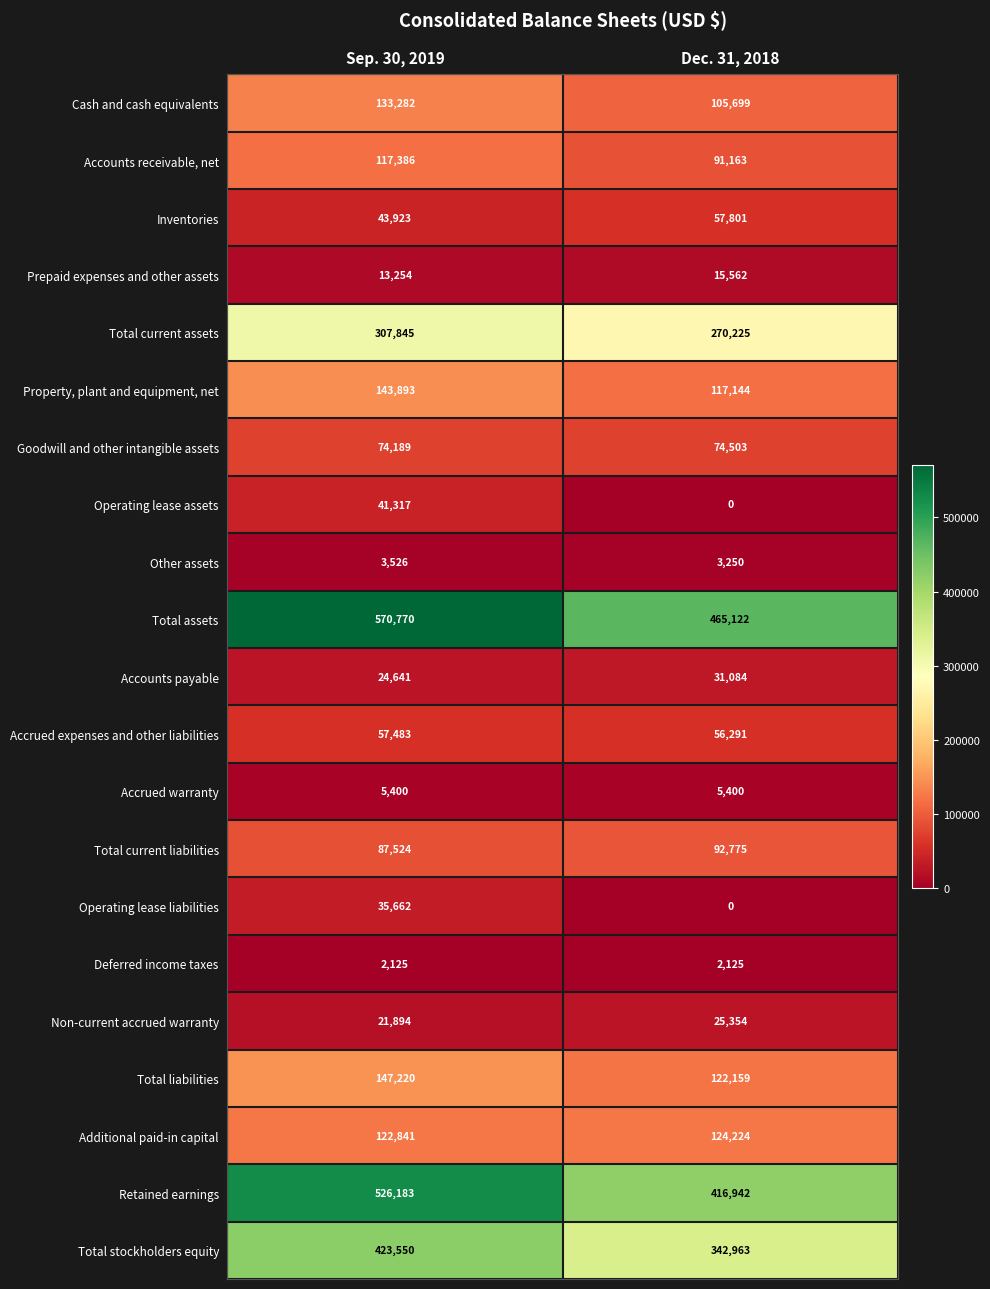

Rank the series by their maximum value, from lowest to highest.

Deferred income taxes, Other assets, Accrued warranty, Prepaid expenses and other assets, Non-current accrued warranty, Accounts payable, Operating lease liabilities, Operating lease assets, Accrued expenses and other liabilities, Inventories, Goodwill and other intangible assets, Total current liabilities, Accounts receivable, net, Additional paid-in capital, Cash and cash equivalents, Property, plant and equipment, net, Total liabilities, Total current assets, Total stockholders equity, Retained earnings, Total assets